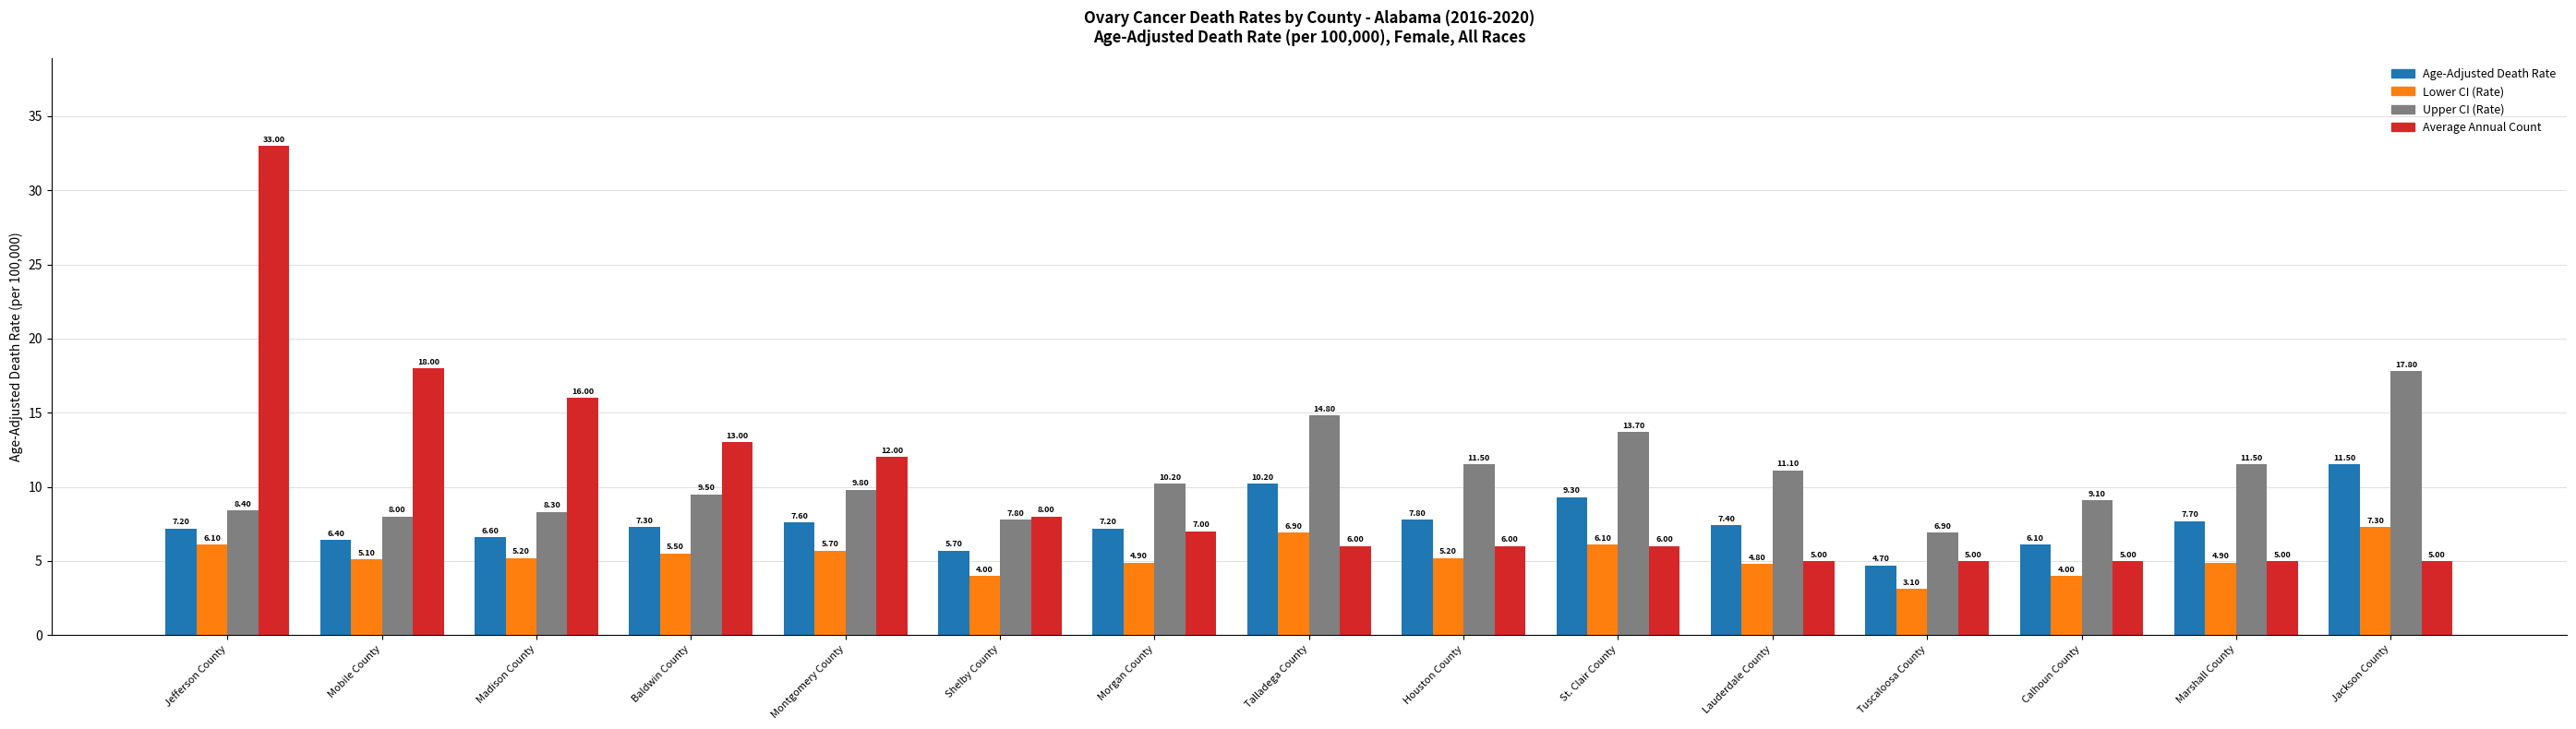

What is the total value across all series at Lauderdale County?

28.3